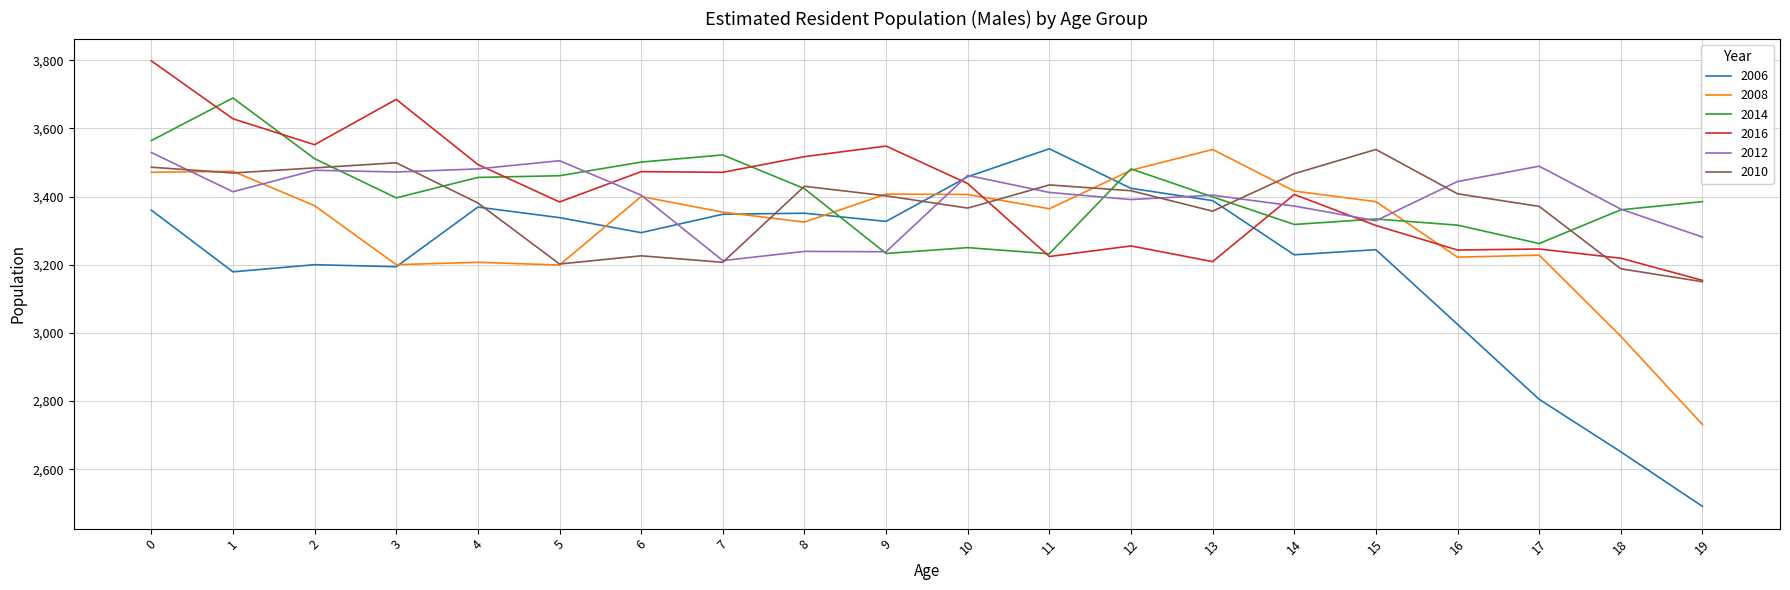

After their last crossing, which series has the higher values: 2016 or 2008?

2016